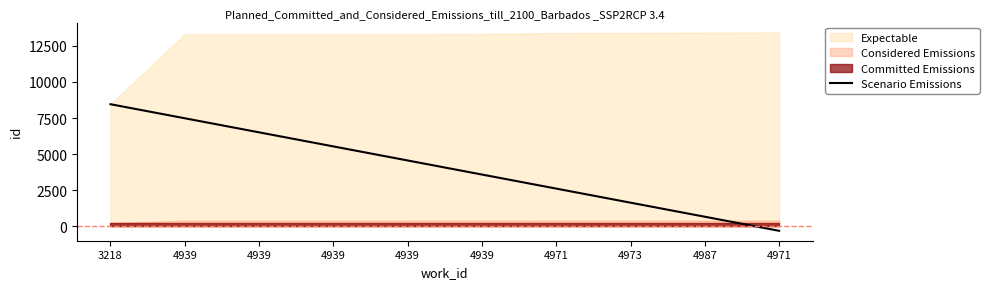

What is the sum of the values at 4939 and 4987?

4263.9